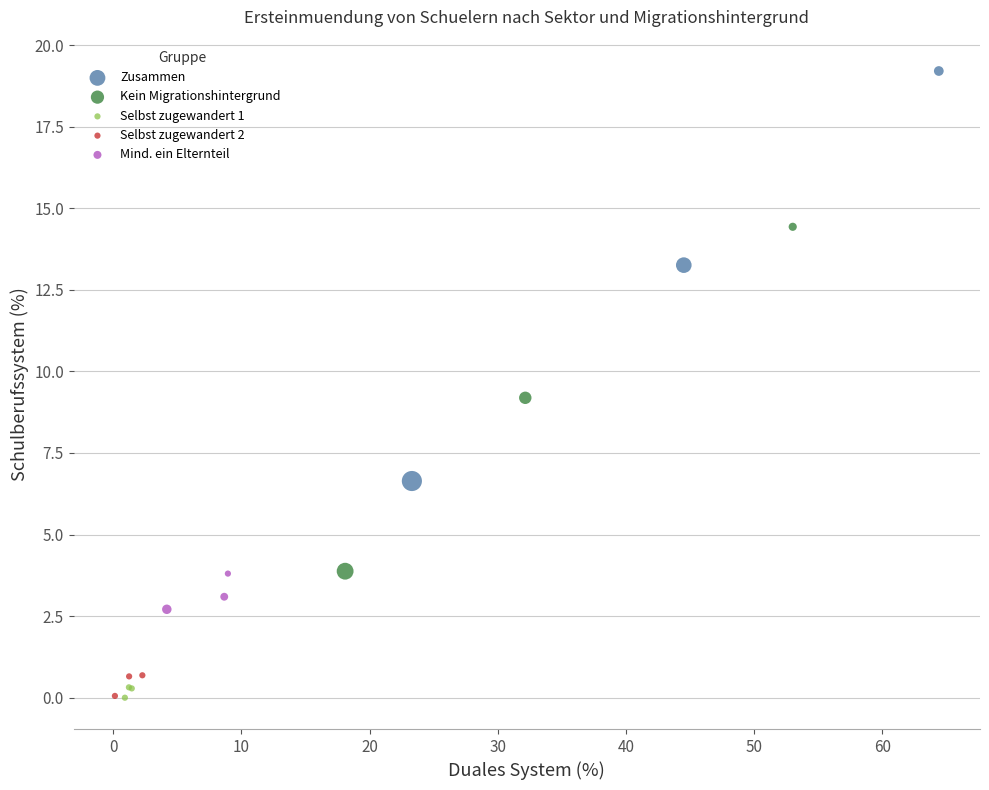

What are all the series names shown in the legend?

Zusammen, Kein Migrationshintergrund, Selbst zugewandert 1, Selbst zugewandert 2, Mind. ein Elternteil